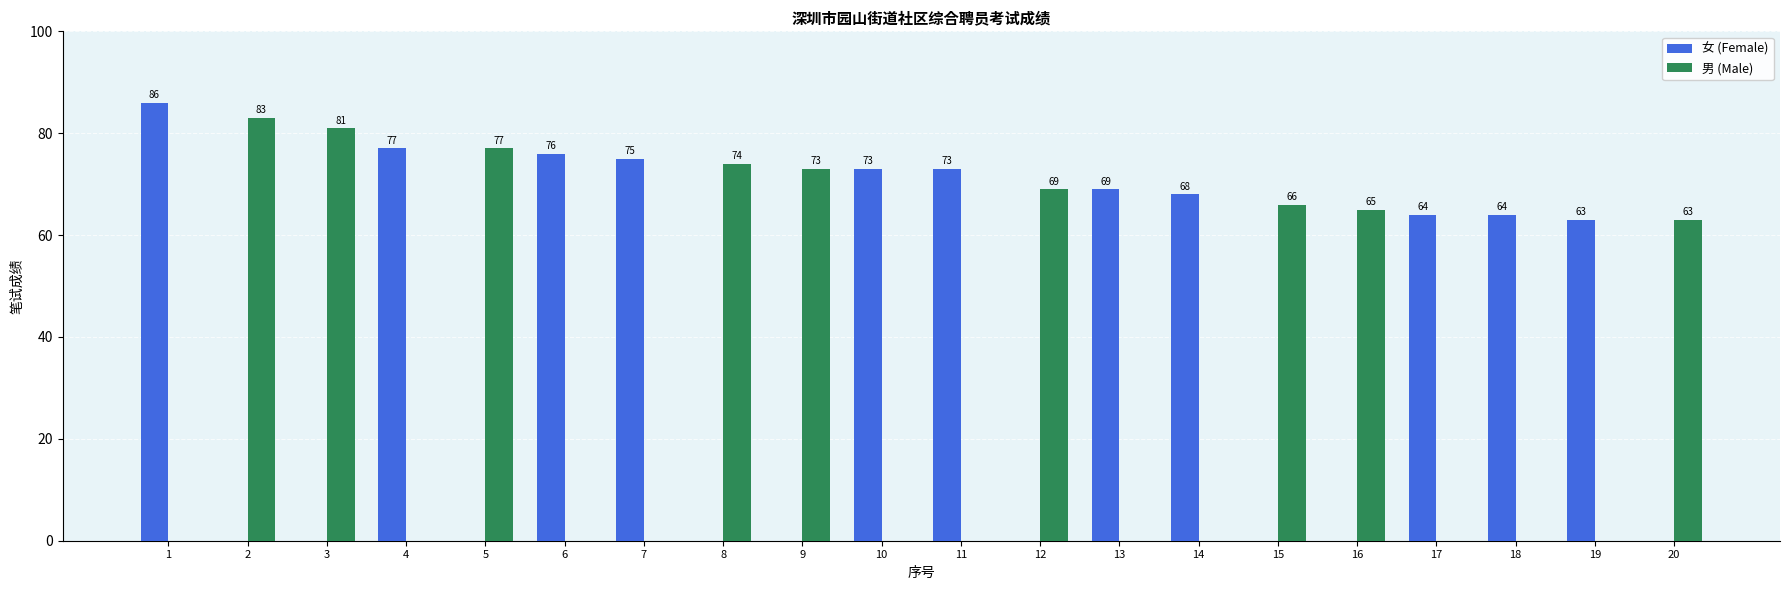

How many values are below 73?

9